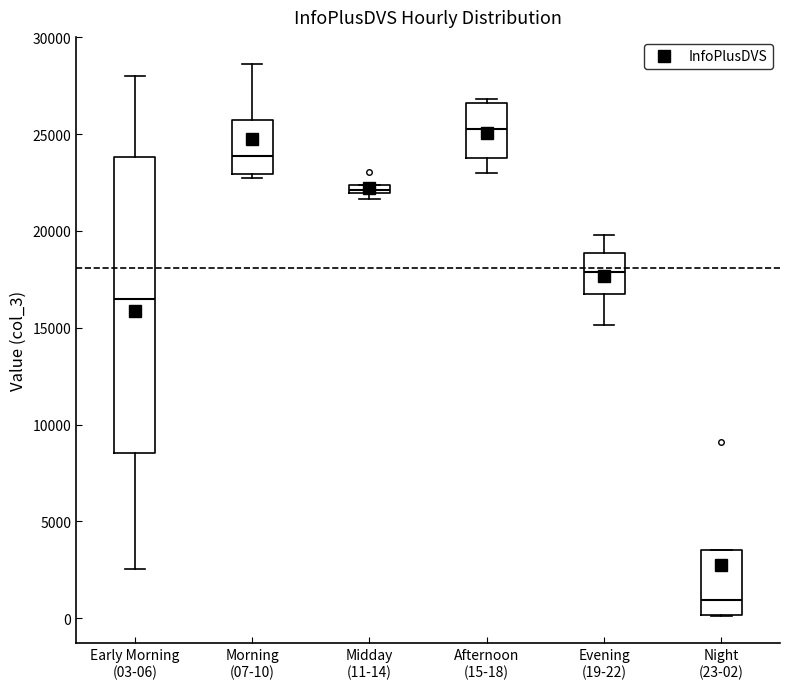

Which box is the tallest, from its lower edge to its upper edge?

Early Morning (03-06)